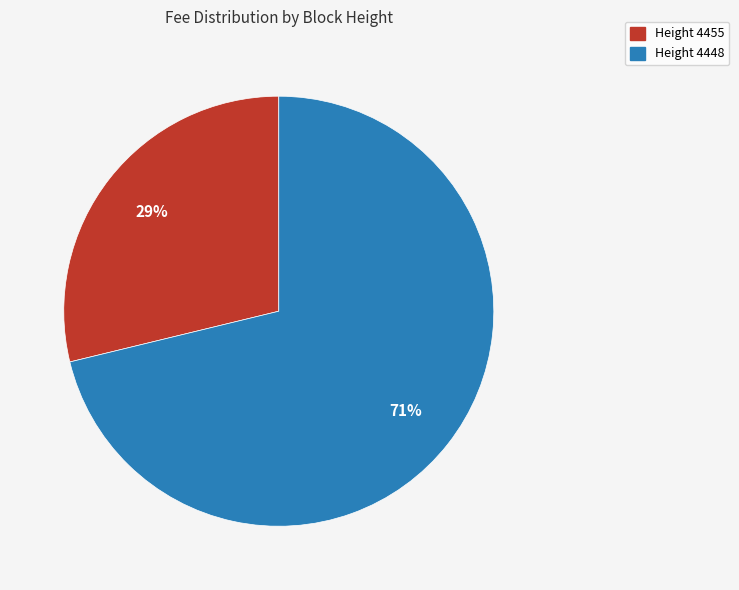

How many segments does this pie chart have?

2